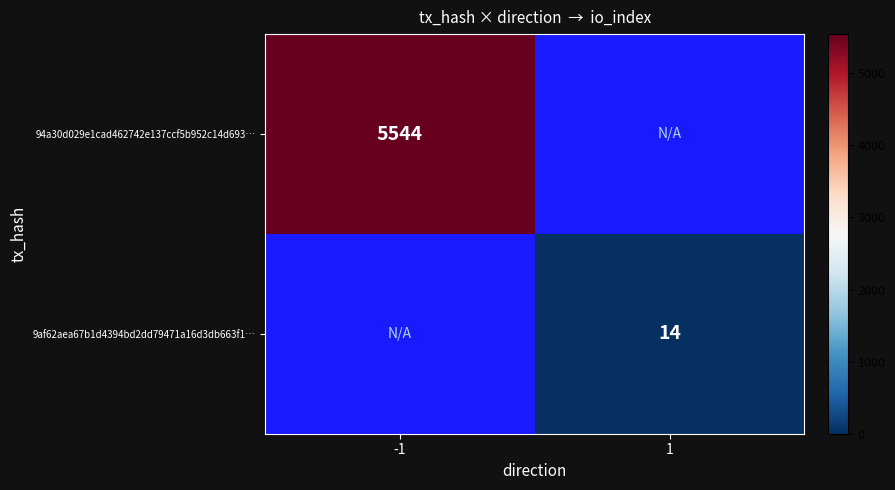

Between 1 and -1, which is larger?

-1